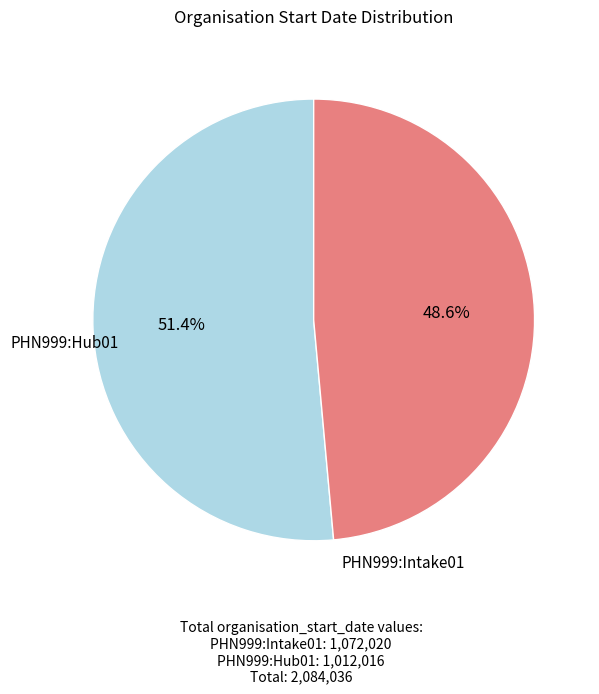

To the nearest percent, what is the difference between the largest and smallest slice percentages?

3%